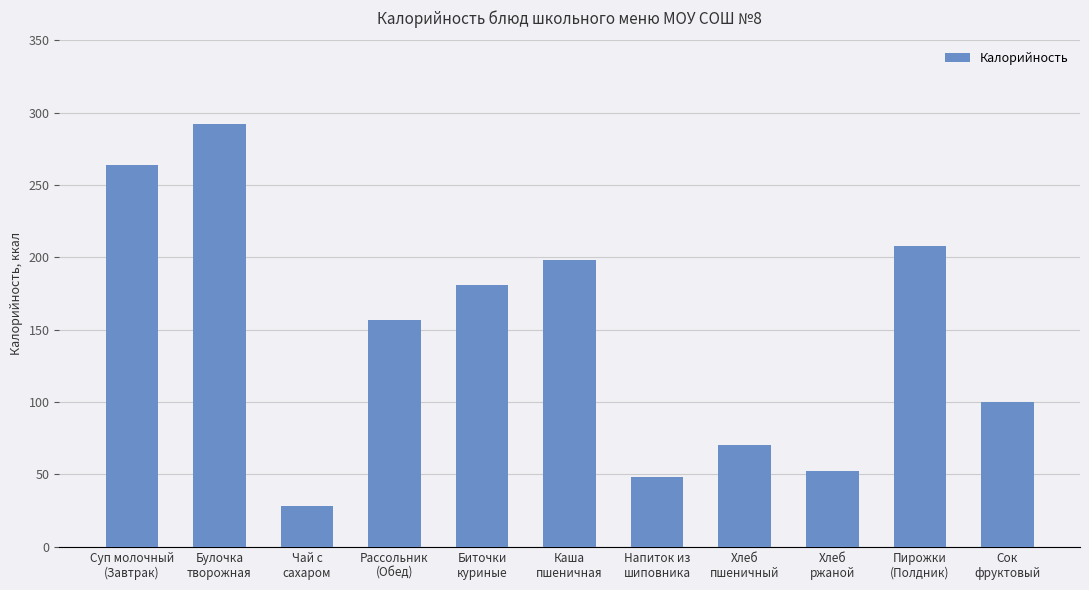

What is the smallest value displayed?

28.5